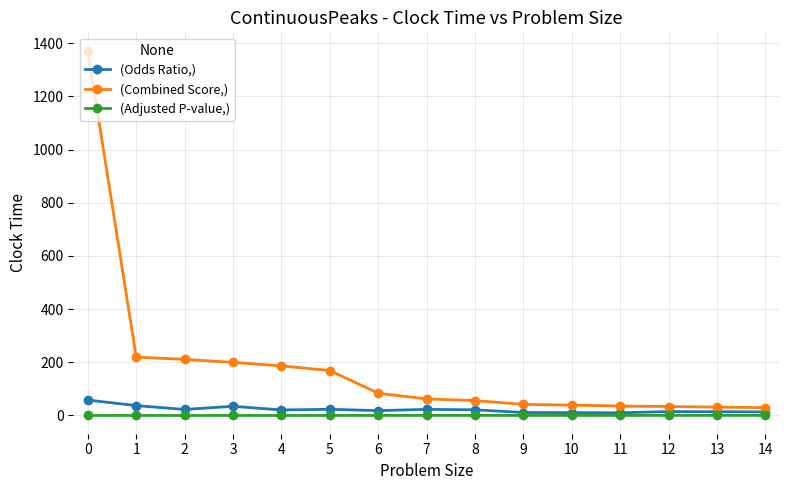

Count the number of data series in this chart.

3